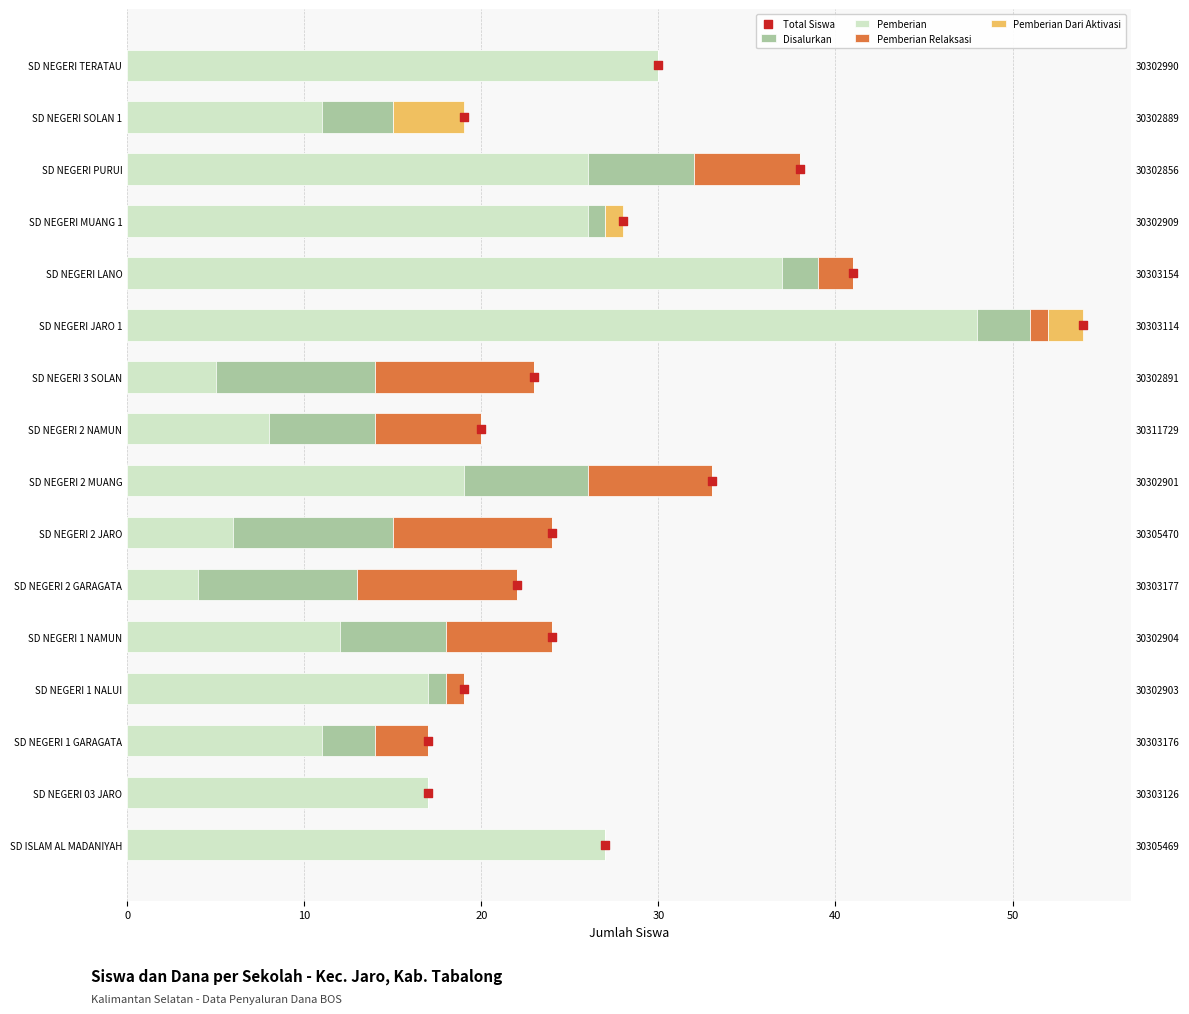

Is the value of Pemberian at 14 greater than the value of Total Siswa at 10?

Yes